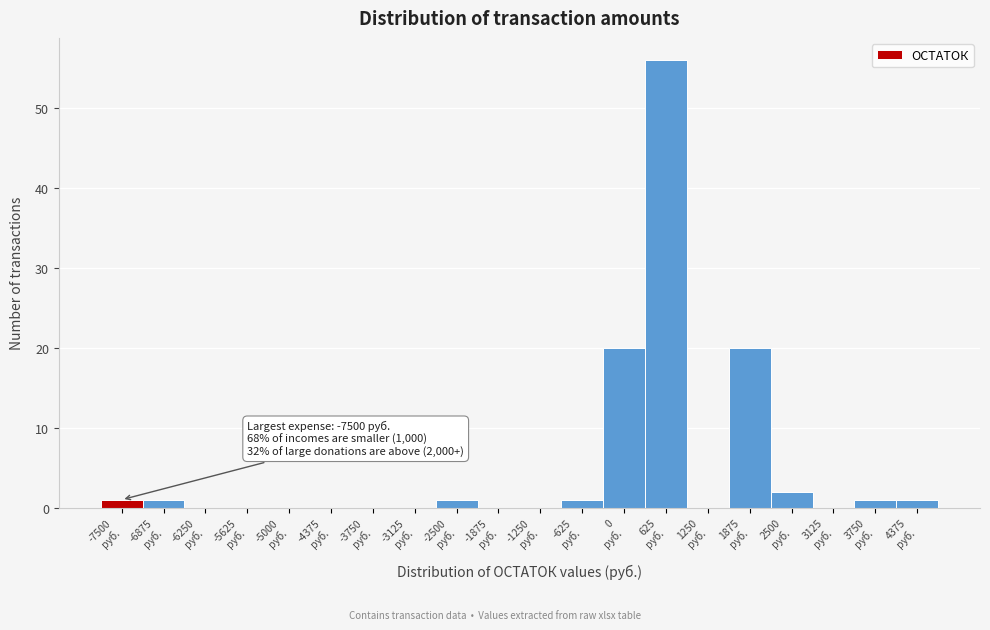

What is the greatest value displayed?

56